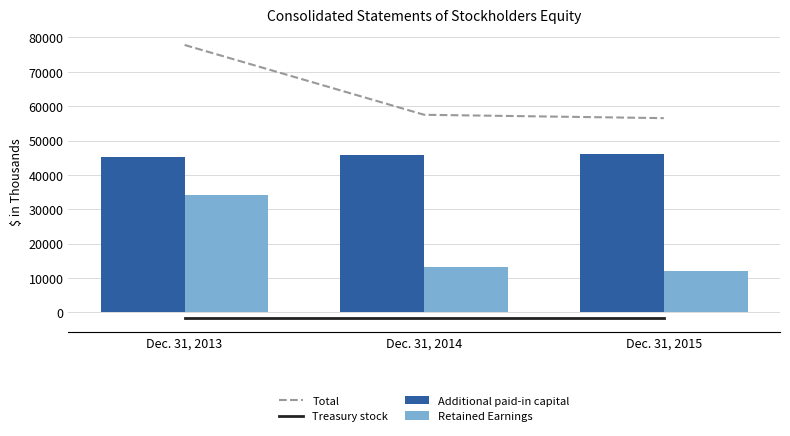

What is the value of the Treasury stock bar at the 2nd from the left?

-1654